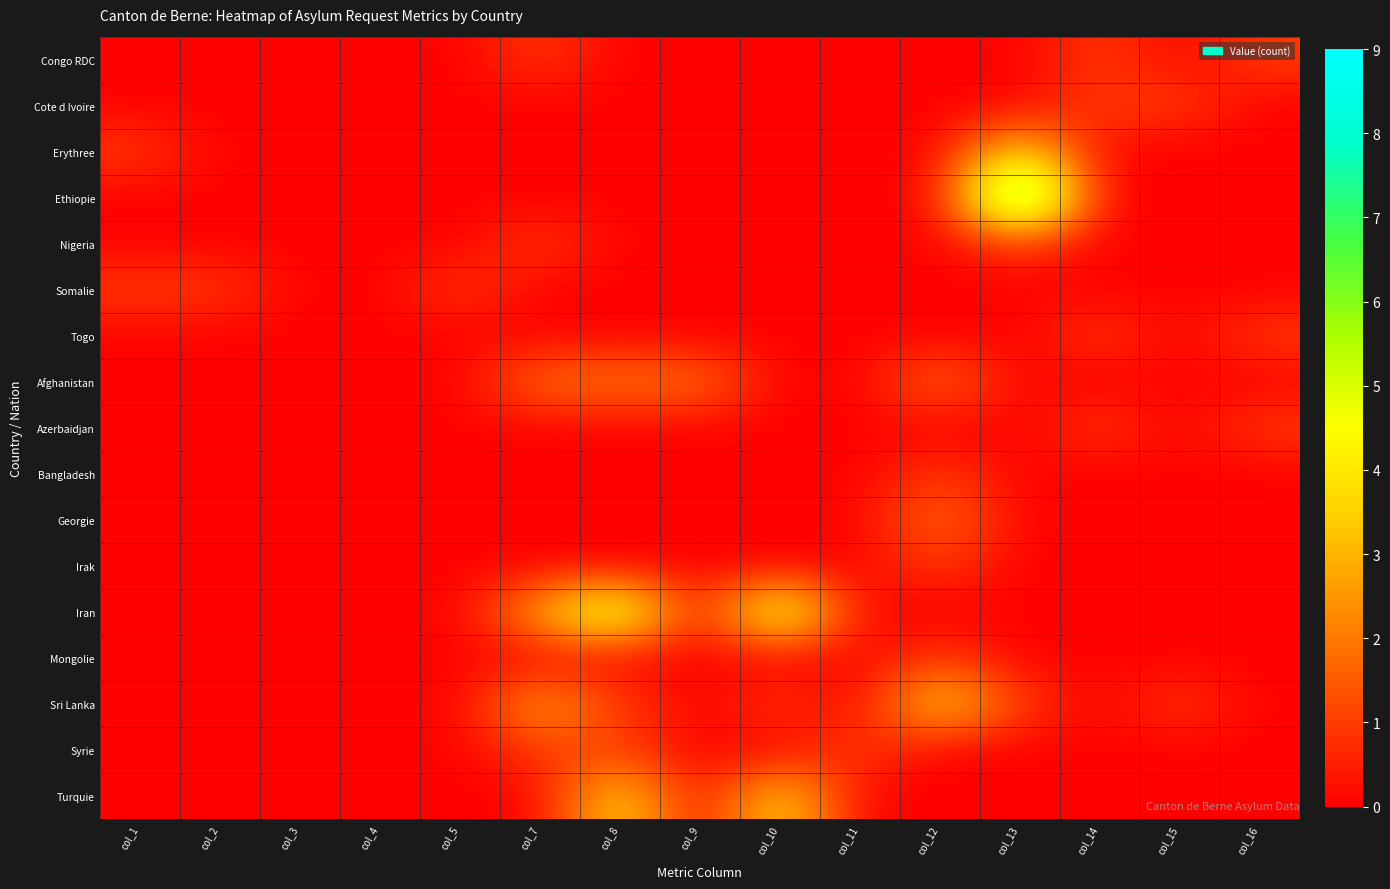

Reading right to left, what are all the values shown in this chart?

Congo RDC: col_16=1	col_15=0	col_14=1	col_13=0	col_12=0	col_11=0	col_10=0	col_9=0	col_8=0	col_7=1	col_5=0	col_4=0	col_3=0	col_2=0	col_1=0
Cote d Ivoire: col_16=0	col_15=1	col_14=1	col_13=0	col_12=0	col_11=0	col_10=0	col_9=0	col_8=0	col_7=0	col_5=0	col_4=0	col_3=0	col_2=0	col_1=0
Erythree: col_16=0	col_15=0	col_14=0	col_13=4	col_12=0	col_11=0	col_10=0	col_9=0	col_8=0	col_7=0	col_5=0	col_4=0	col_3=0	col_2=0	col_1=1
Ethiopie: col_16=0	col_15=0	col_14=0	col_13=9	col_12=0	col_11=0	col_10=0	col_9=0	col_8=0	col_7=0	col_5=0	col_4=0	col_3=0	col_2=0	col_1=0
Nigeria: col_16=0	col_15=0	col_14=0	col_13=1	col_12=0	col_11=0	col_10=0	col_9=0	col_8=0	col_7=1	col_5=0	col_4=0	col_3=0	col_2=0	col_1=0
Somalie: col_16=0	col_15=0	col_14=0	col_13=0	col_12=0	col_11=0	col_10=0	col_9=0	col_8=0	col_7=0	col_5=1	col_4=0	col_3=0	col_2=1	col_1=1
Togo: col_16=1	col_15=0	col_14=1	col_13=0	col_12=0	col_11=0	col_10=0	col_9=0	col_8=0	col_7=0	col_5=0	col_4=0	col_3=0	col_2=0	col_1=0
Afghanistan: col_16=0	col_15=0	col_14=0	col_13=0	col_12=2	col_11=0	col_10=0	col_9=2	col_8=2	col_7=2	col_5=0	col_4=0	col_3=0	col_2=0	col_1=0
Azerbaidjan: col_16=1	col_15=0	col_14=1	col_13=0	col_12=0	col_11=0	col_10=0	col_9=0	col_8=0	col_7=0	col_5=0	col_4=0	col_3=0	col_2=0	col_1=0
Bangladesh: col_16=0	col_15=0	col_14=0	col_13=0	col_12=1	col_11=0	col_10=0	col_9=0	col_8=0	col_7=0	col_5=0	col_4=0	col_3=0	col_2=0	col_1=0
Georgie: col_16=0	col_15=0	col_14=0	col_13=0	col_12=2	col_11=0	col_10=0	col_9=0	col_8=0	col_7=0	col_5=0	col_4=0	col_3=0	col_2=0	col_1=0
Irak: col_16=0	col_15=0	col_14=0	col_13=0	col_12=1	col_11=0	col_10=0	col_9=0	col_8=0	col_7=0	col_5=0	col_4=0	col_3=0	col_2=0	col_1=0
Iran: col_16=0	col_15=0	col_14=0	col_13=0	col_12=0	col_11=0	col_10=6	col_9=0	col_8=6	col_7=3	col_5=0	col_4=0	col_3=0	col_2=0	col_1=0
Mongolie: col_16=0	col_15=0	col_14=0	col_13=0	col_12=1	col_11=0	col_10=0	col_9=0	col_8=0	col_7=0	col_5=0	col_4=0	col_3=0	col_2=0	col_1=0
Sri Lanka: col_16=0	col_15=1	col_14=0	col_13=1	col_12=4	col_11=0	col_10=1	col_9=0	col_8=1	col_7=3	col_5=0	col_4=0	col_3=0	col_2=0	col_1=0
Syrie: col_16=0	col_15=0	col_14=0	col_13=0	col_12=0	col_11=1	col_10=0	col_9=0	col_8=1	col_7=1	col_5=0	col_4=0	col_3=0	col_2=0	col_1=0
Turquie: col_16=0	col_15=0	col_14=0	col_13=0	col_12=0	col_11=0	col_10=4	col_9=0	col_8=4	col_7=0	col_5=0	col_4=0	col_3=0	col_2=0	col_1=0